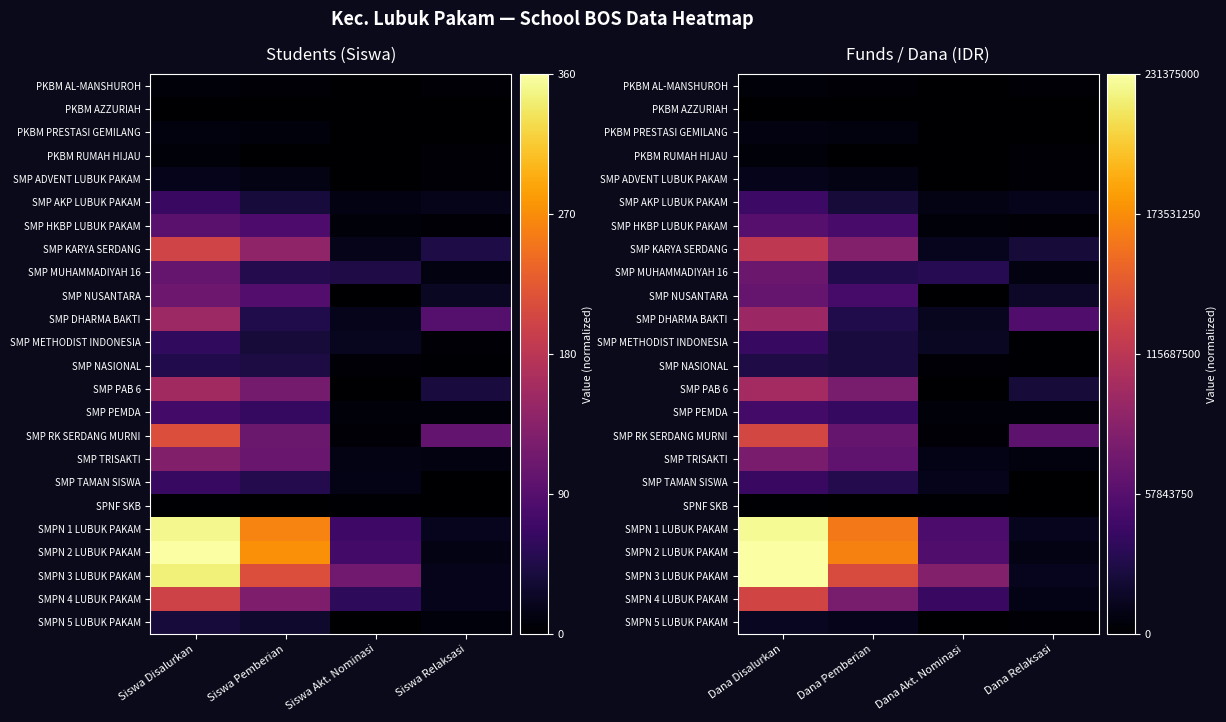

Which label corresponds to the largest value in the chart?

Dana Disalurkan